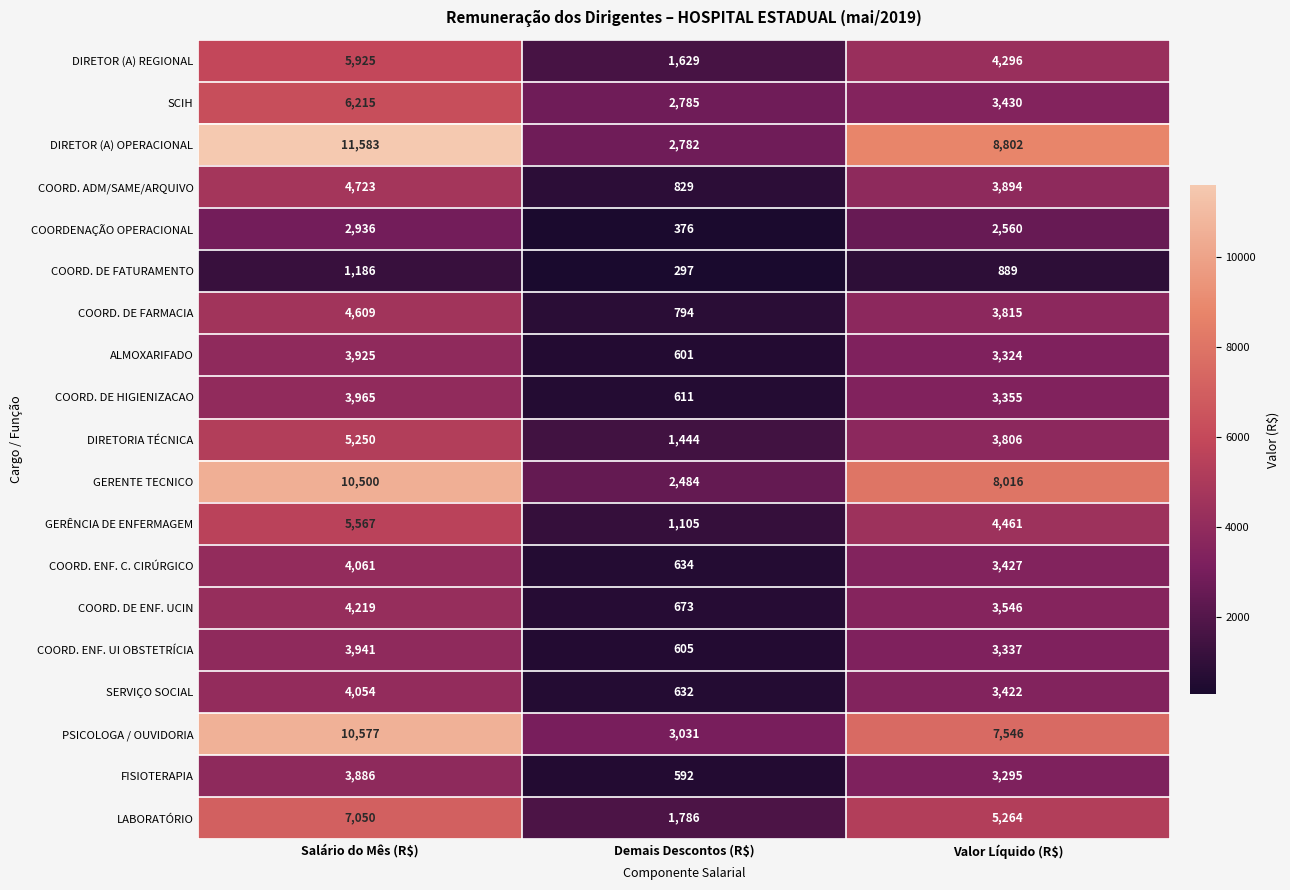

Is it true that ALMOXARIFADO equals 3925 at Salário do Mês (R$)?

True